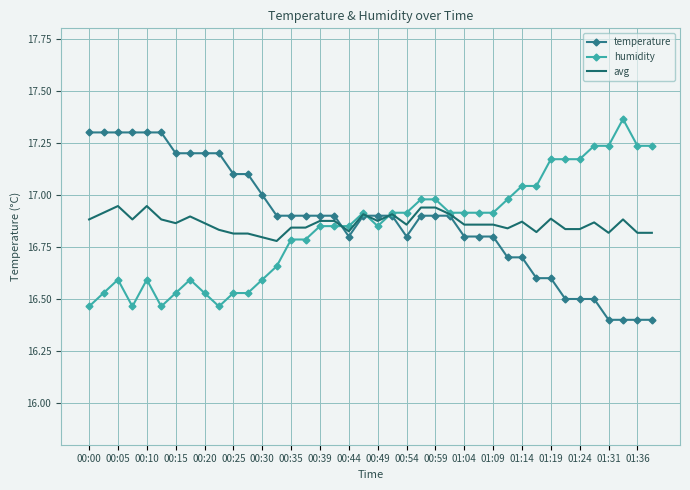

What is the smallest value displayed?

16.4